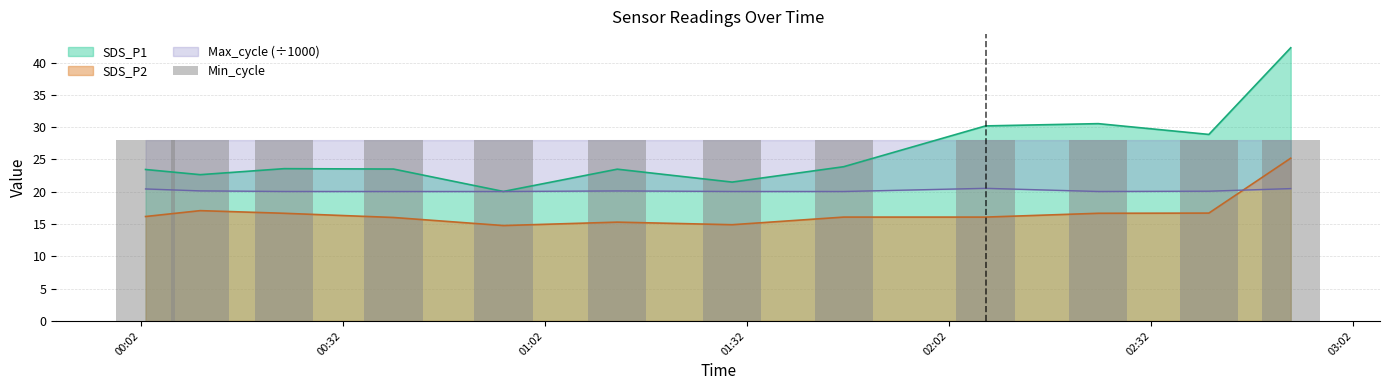

How many groups of bars are there?

12